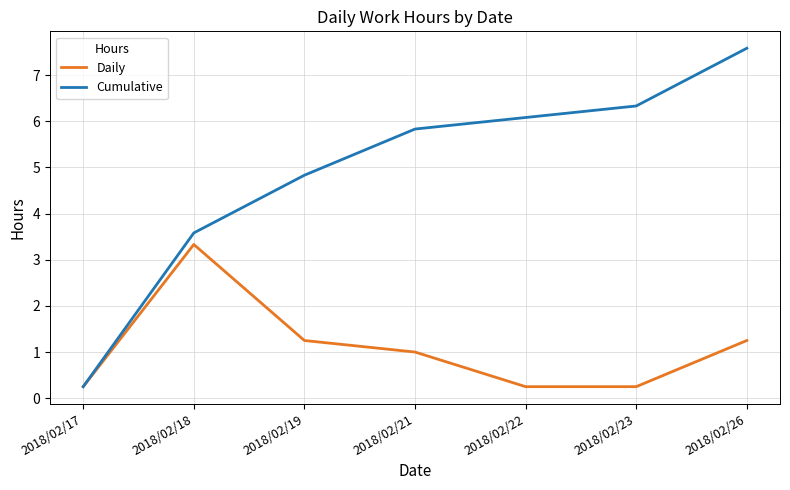

Which series has the largest total across all categories?

Cumulative